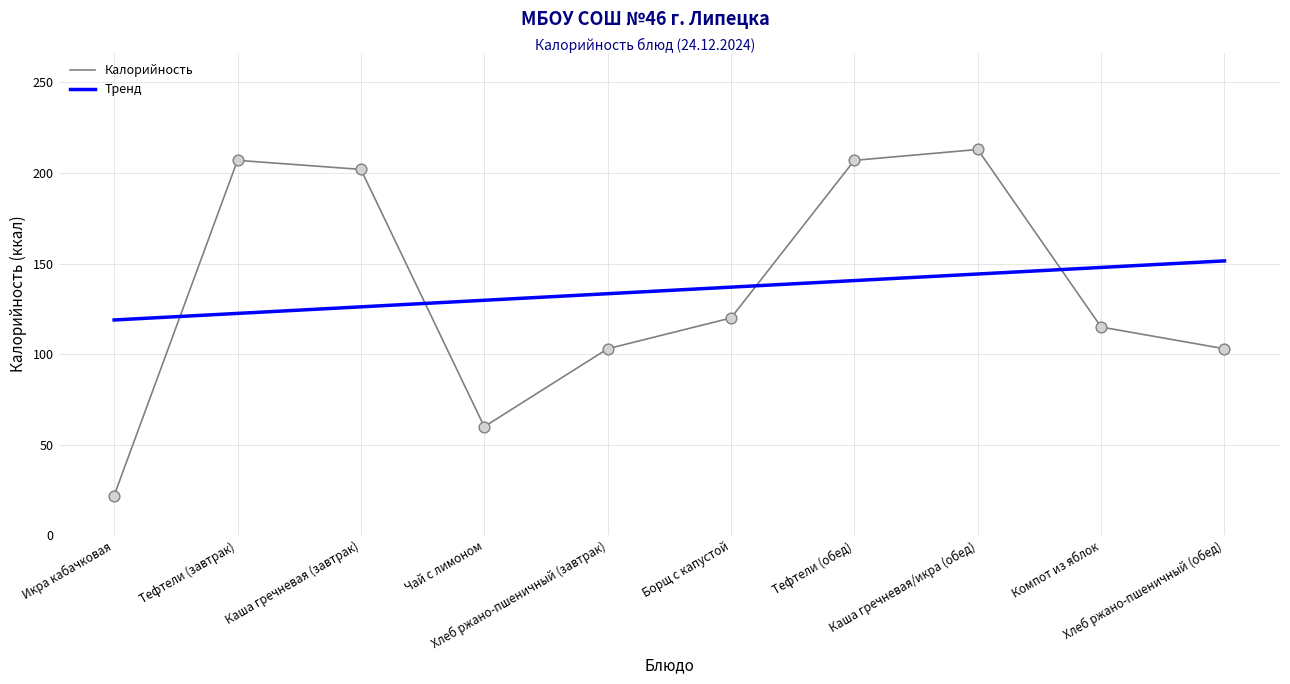

Between Тефтели (завтрак) and Борщ с капустой, which is larger?

Тефтели (завтрак)